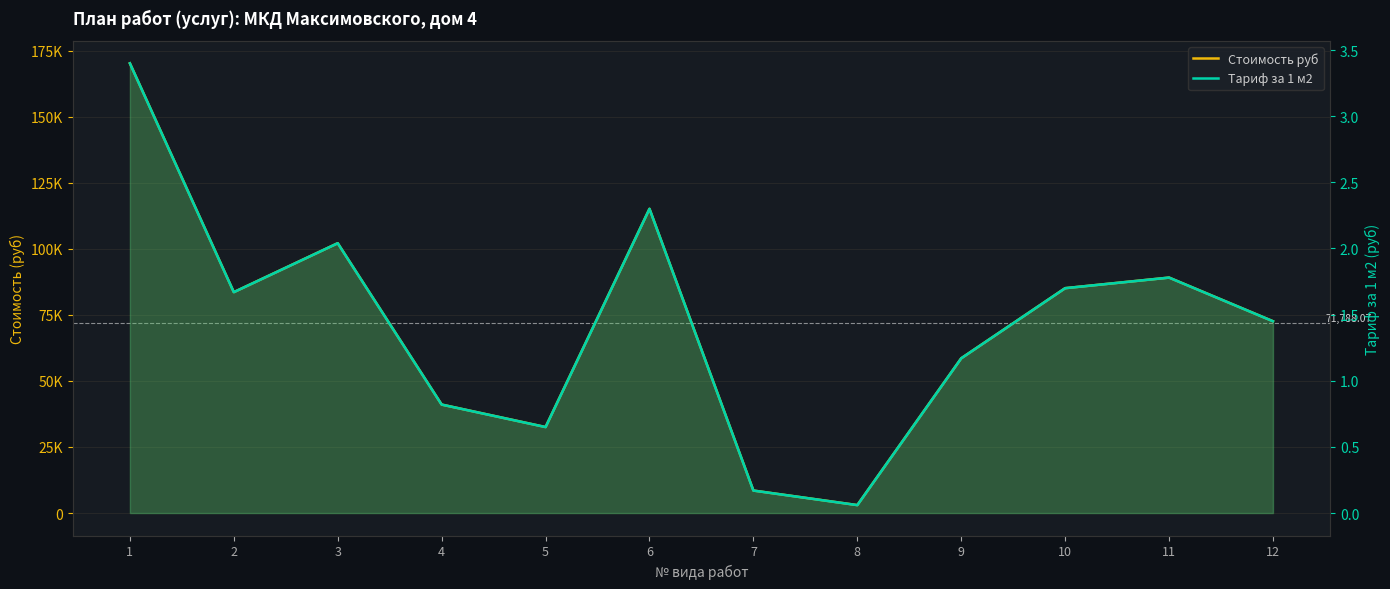

Does the chart have visible grid lines?

Yes